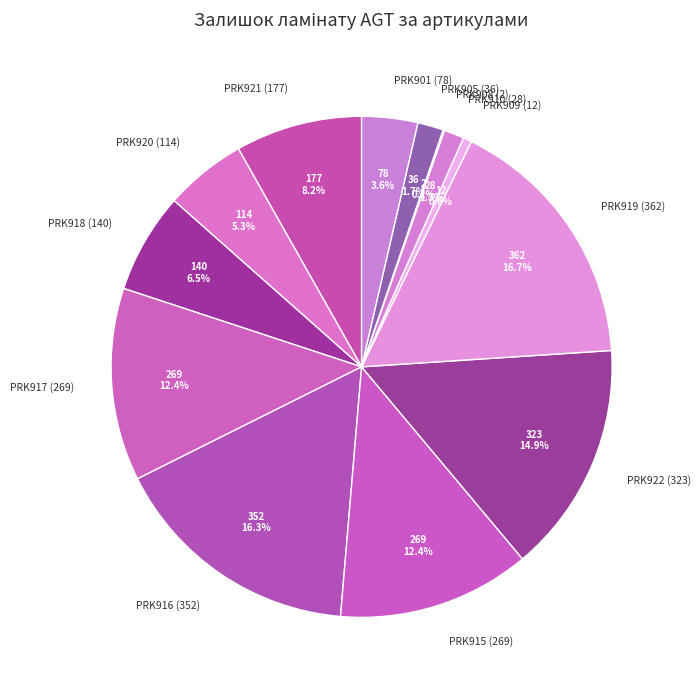

The PRK921 (177) slice represents 8% of the pie. True or false?

True